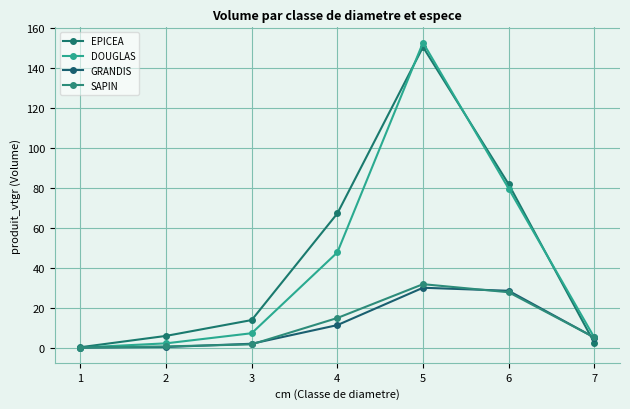

How many distinct data groups are displayed?

4